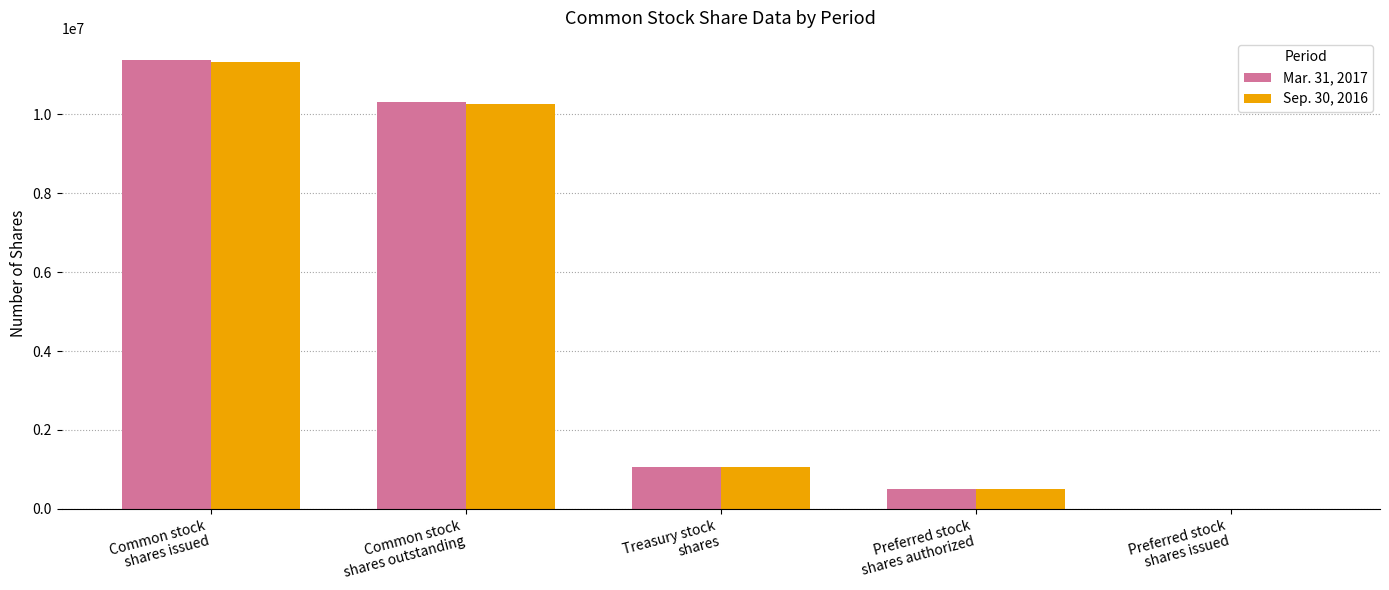

Count the number of categories in the chart.

5